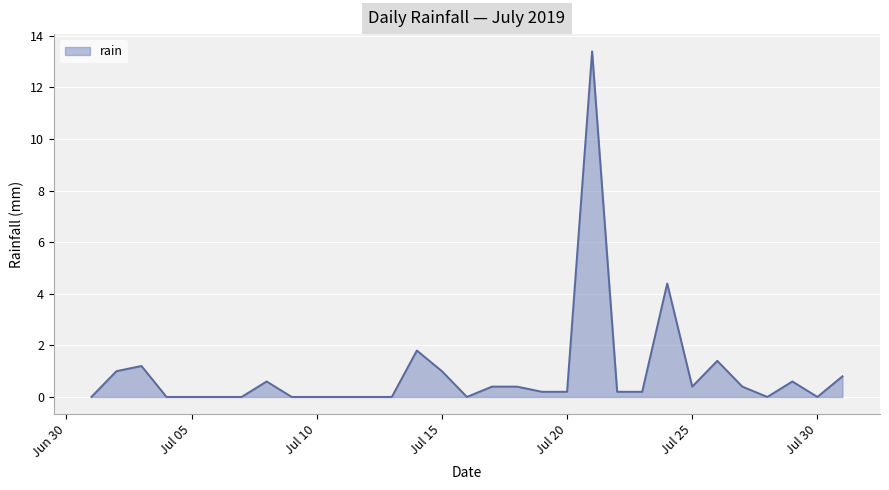

What is the greatest value displayed?

13.4